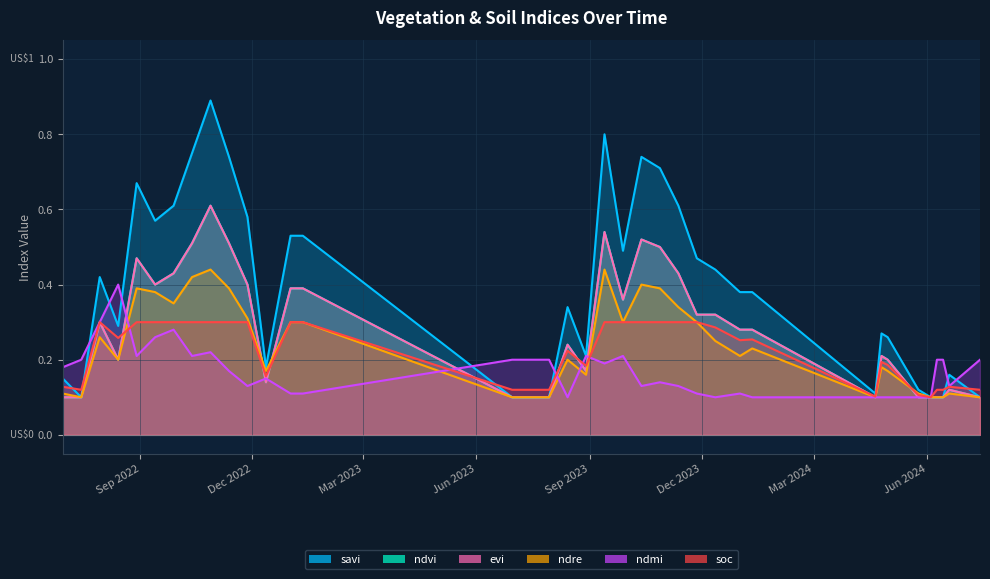

What is the average value of the ndvi series?

0.3